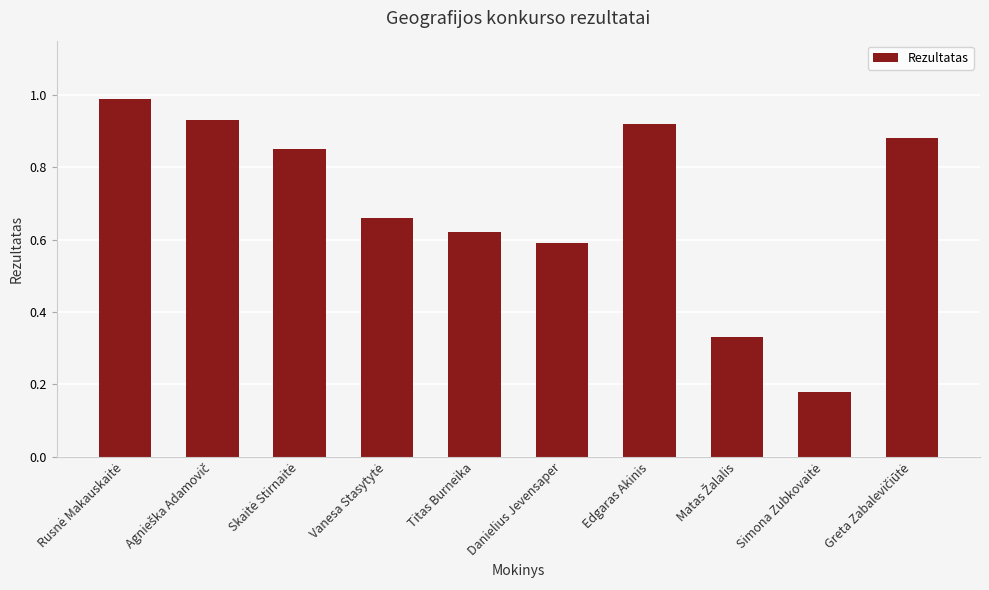

What is the sum of all values?

7.0